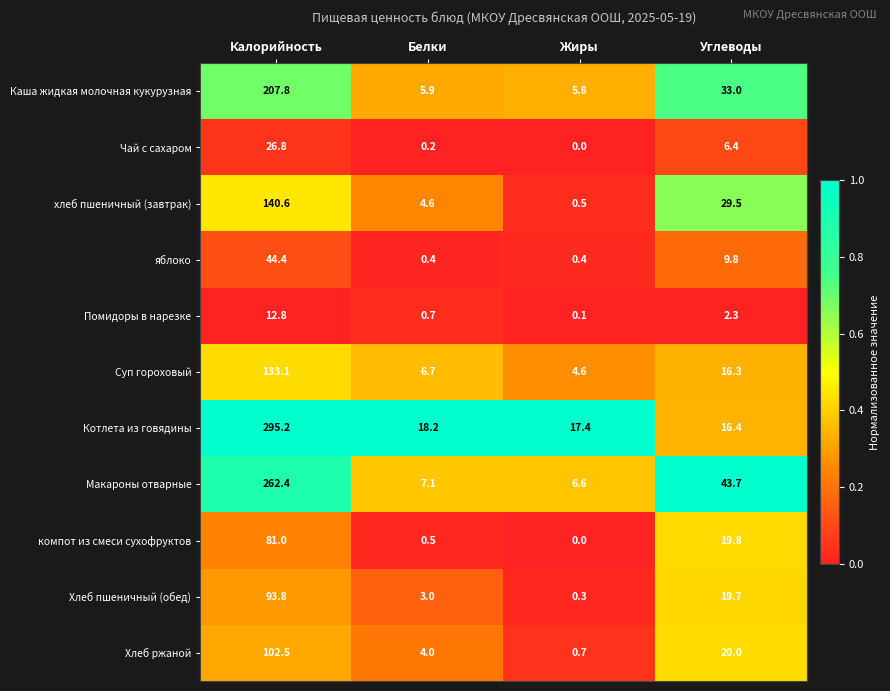

Which series has the largest range (max minus min)?

Котлета из говядины